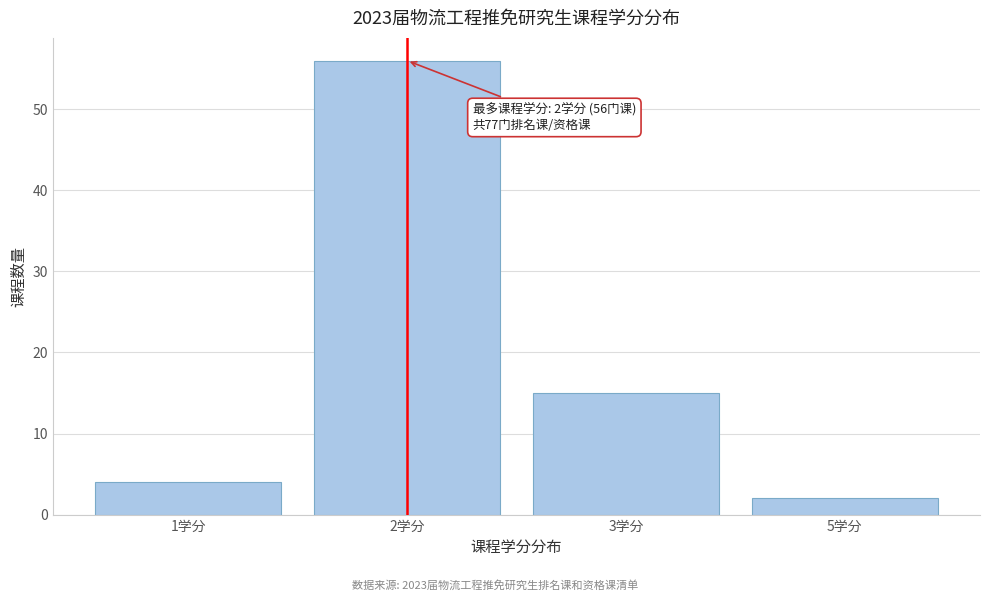

Reading left to right, transcribe all the data shown in this chart.

1学分=4	2学分=56	3学分=15	5学分=2